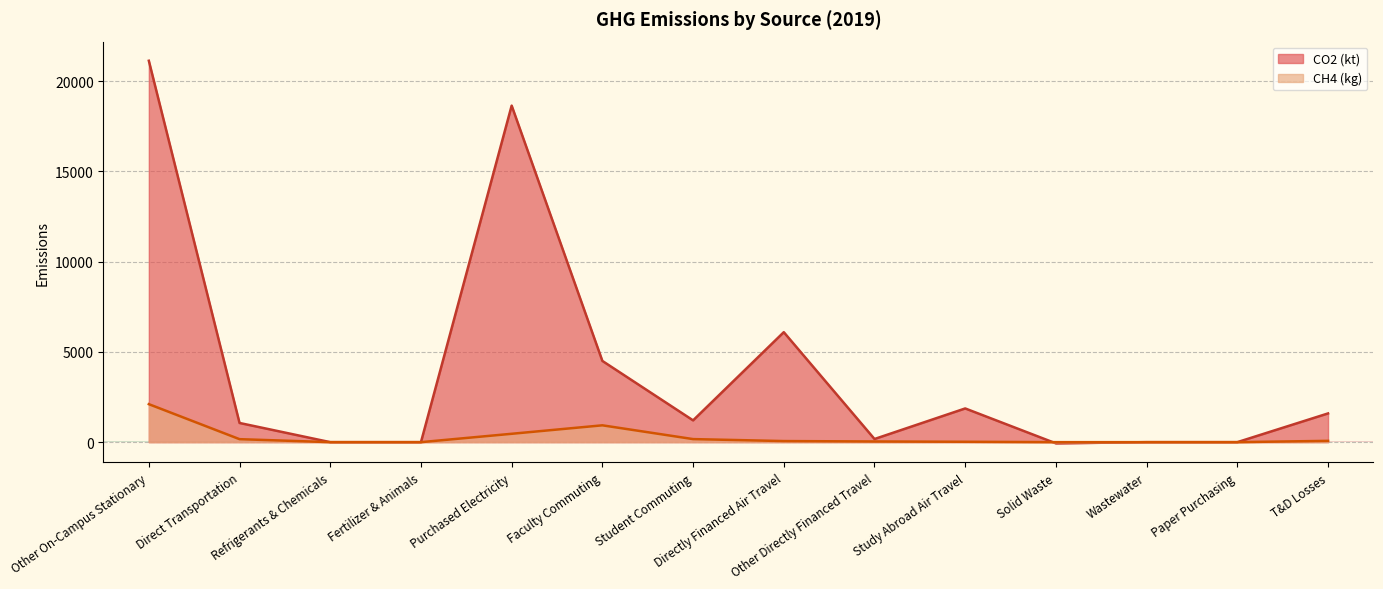

What is the difference between the CO2 (kg) values at Student Commuting and Refrigerants & Chemicals?

1205.8